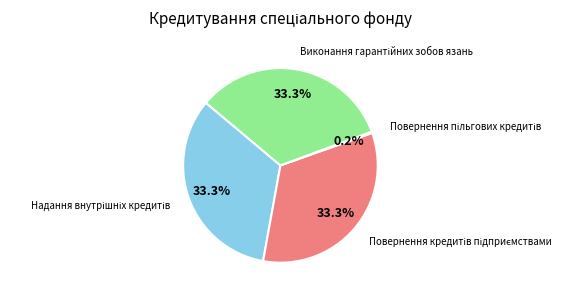

Is there a majority slice in this chart?

No